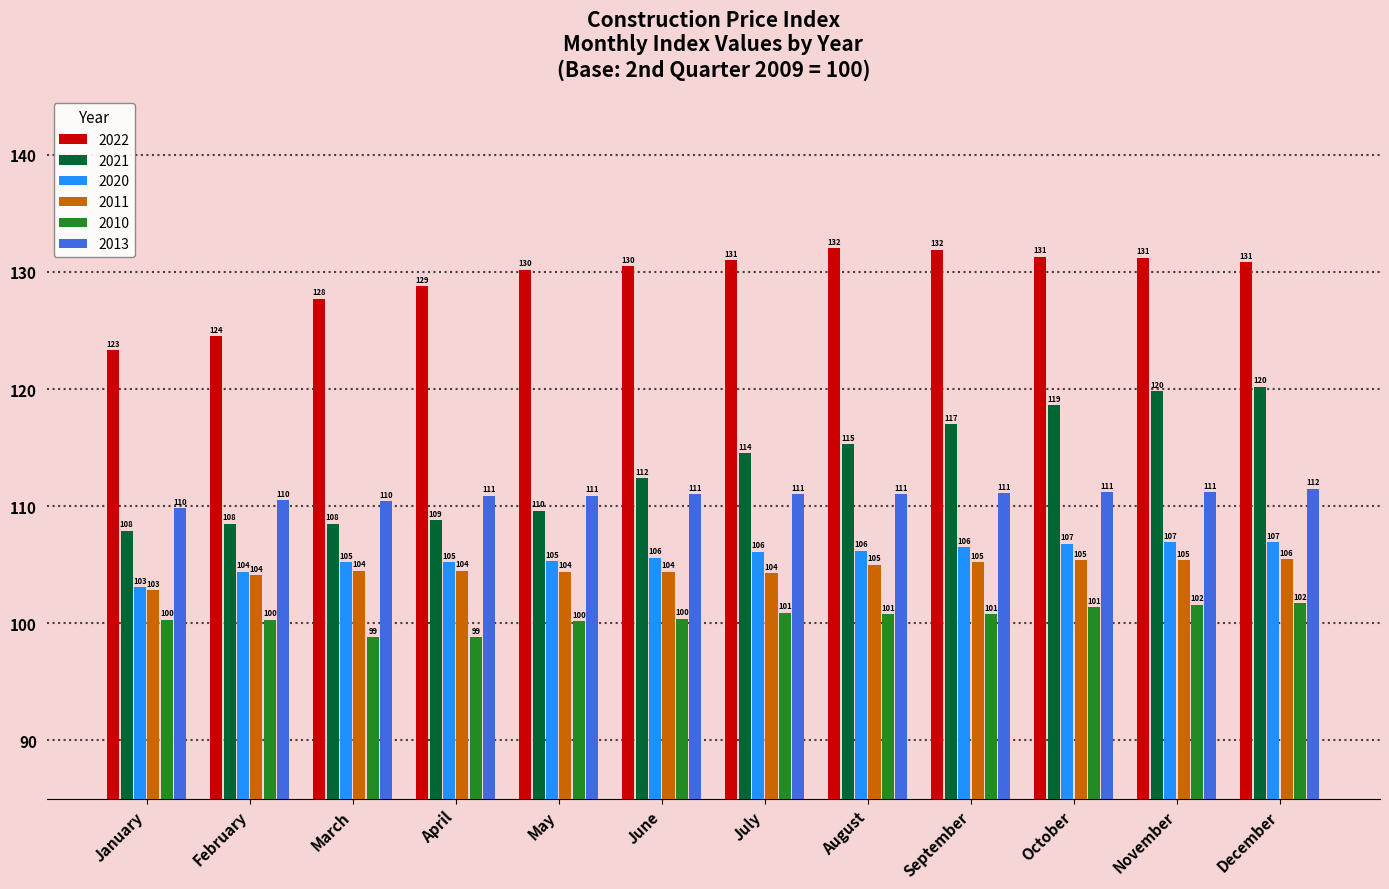

At which category is the sum across all series the highest?

December